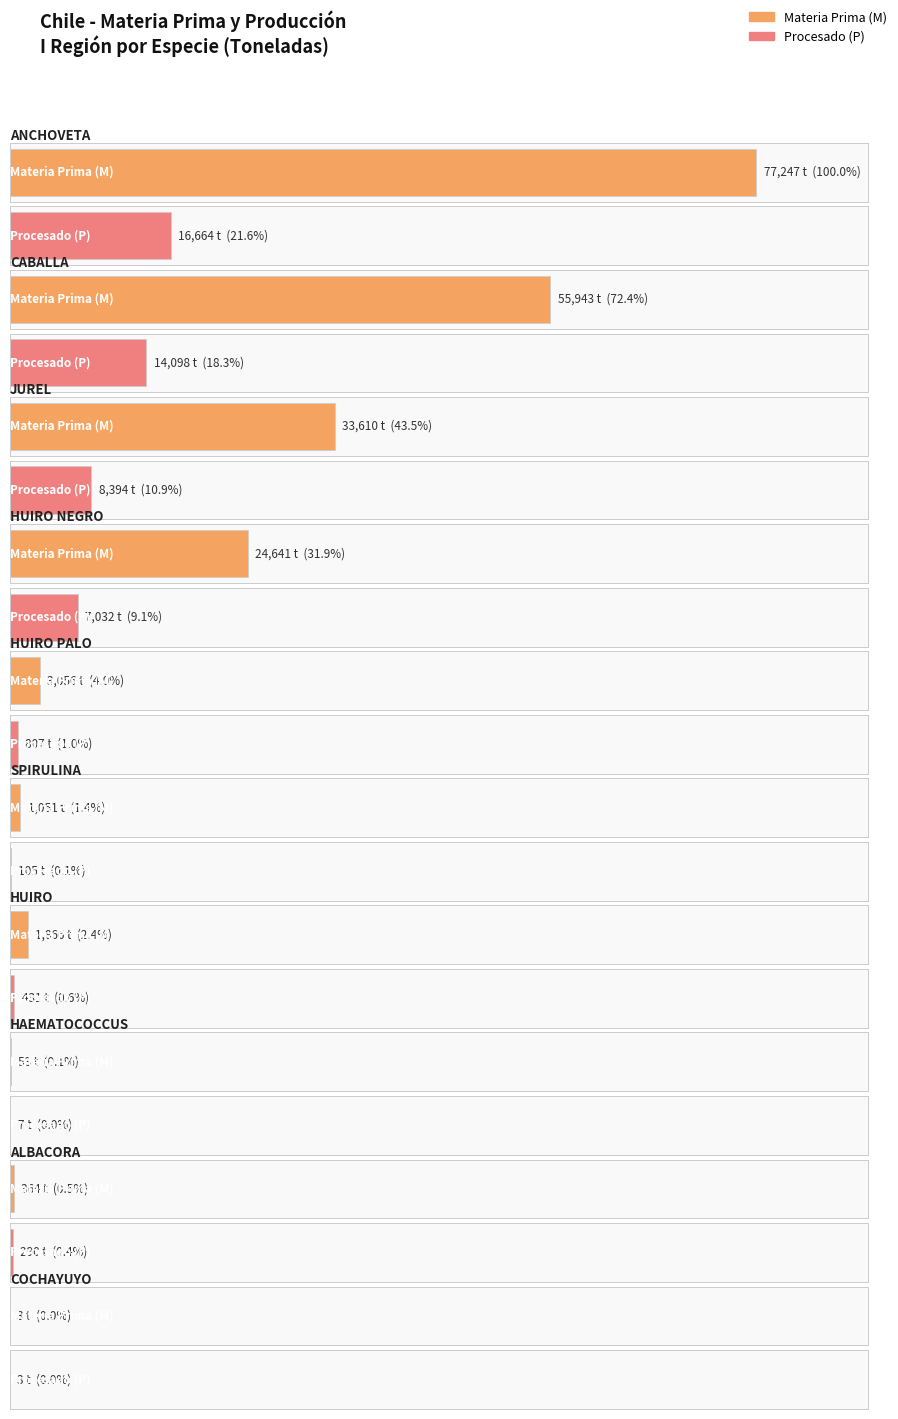

Rank the series by their average value, from lowest to highest.

P, M